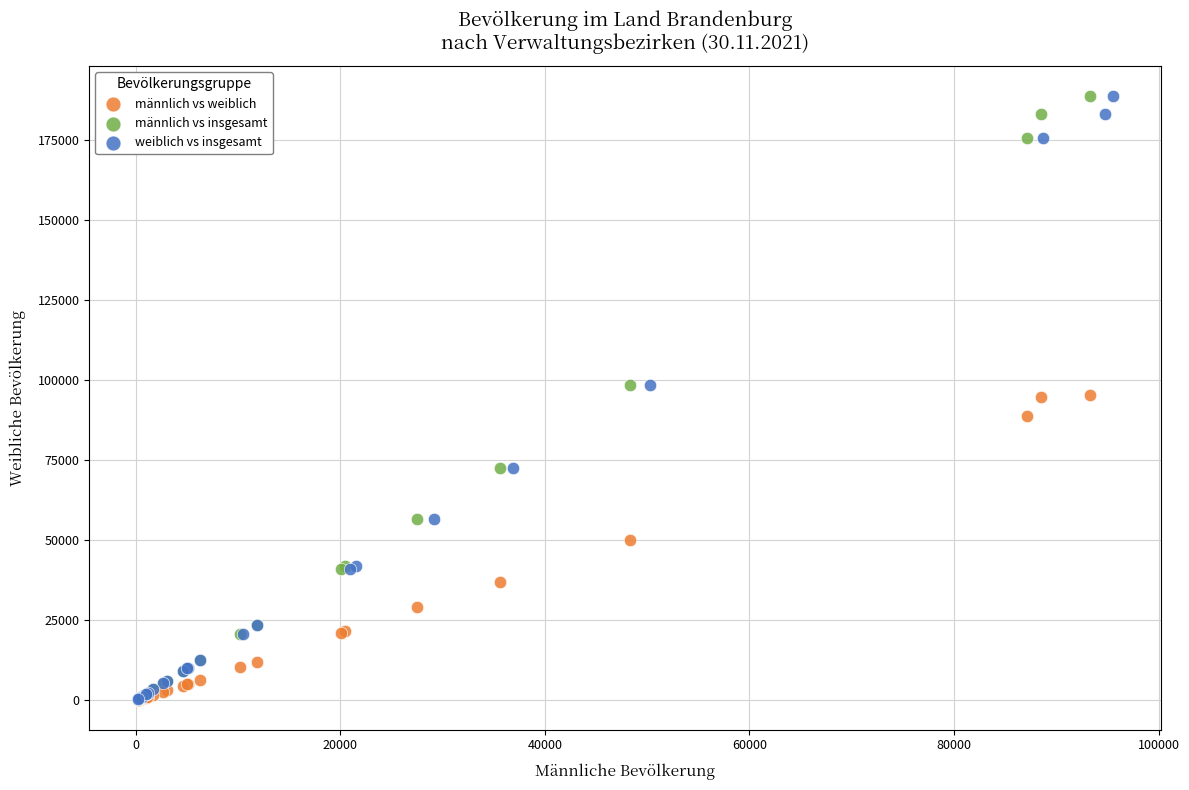

What are all the series names shown in the legend?

männlich vs weiblich, männlich vs insgesamt, weiblich vs insgesamt